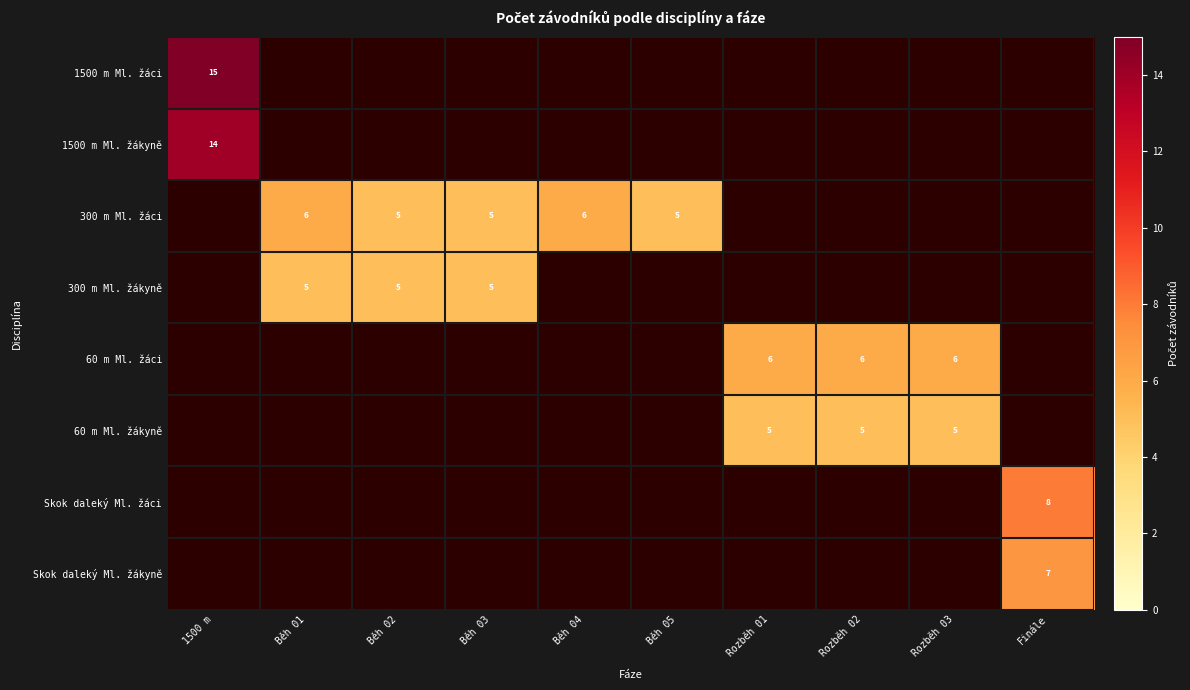

What is the smallest value displayed?

5.0